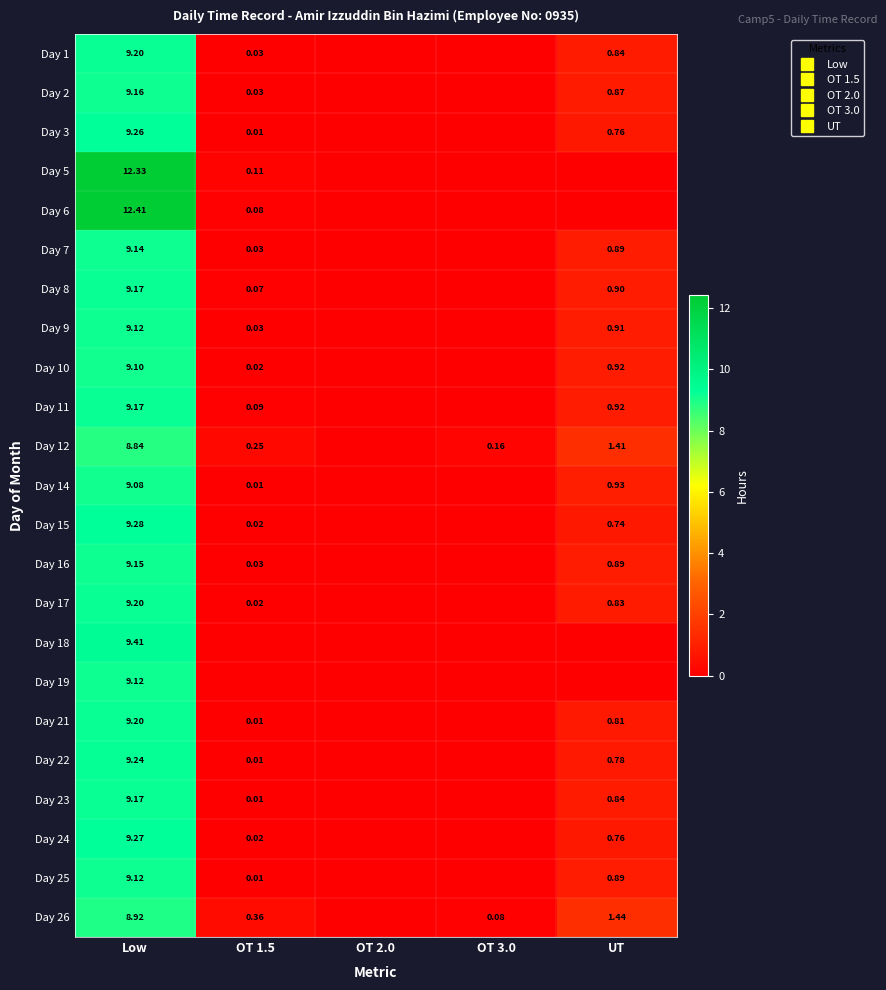

Which series has the largest total across all categories?

Day 6